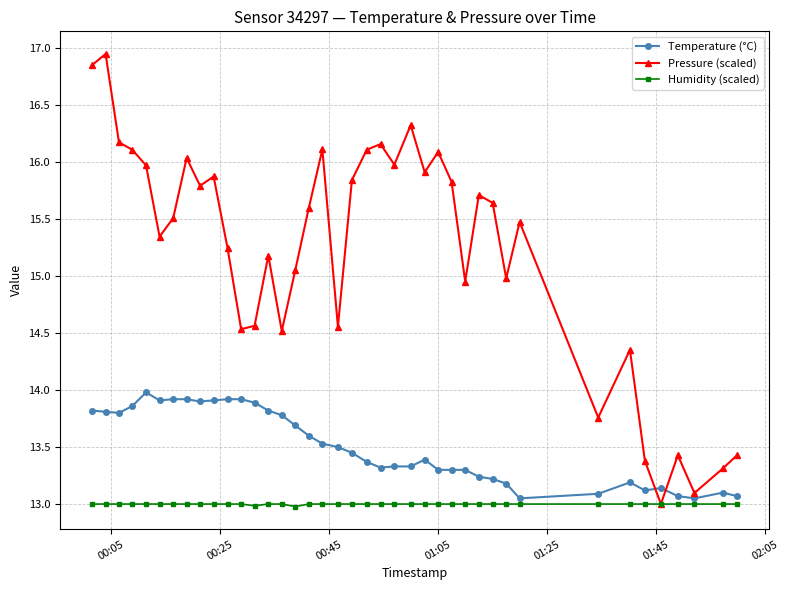

Which series has the largest total across all categories?

Pressure (scaled)